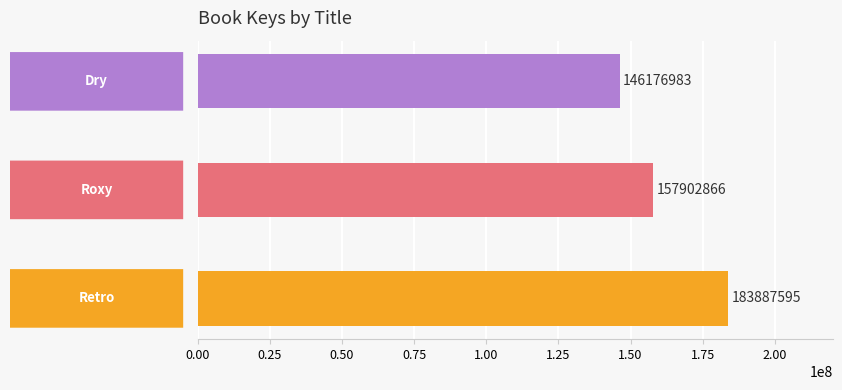

Is it true that the value at Roxy is 230985091?

False